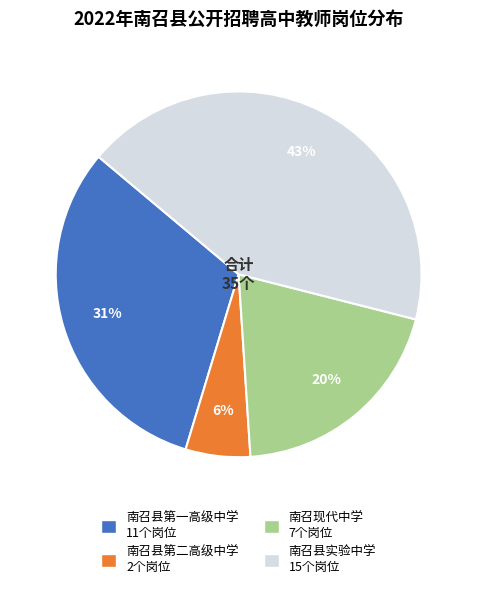

Does any single category account for the majority?

No